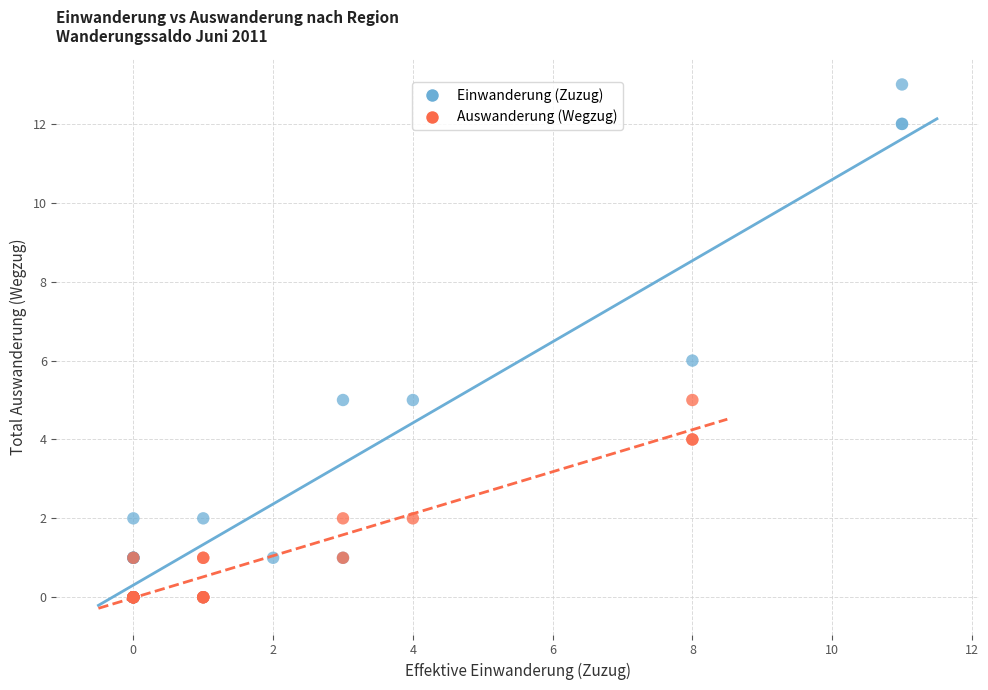

What are all the series names shown in the legend?

Einwanderung (Zuzug), Auswanderung (Wegzug)